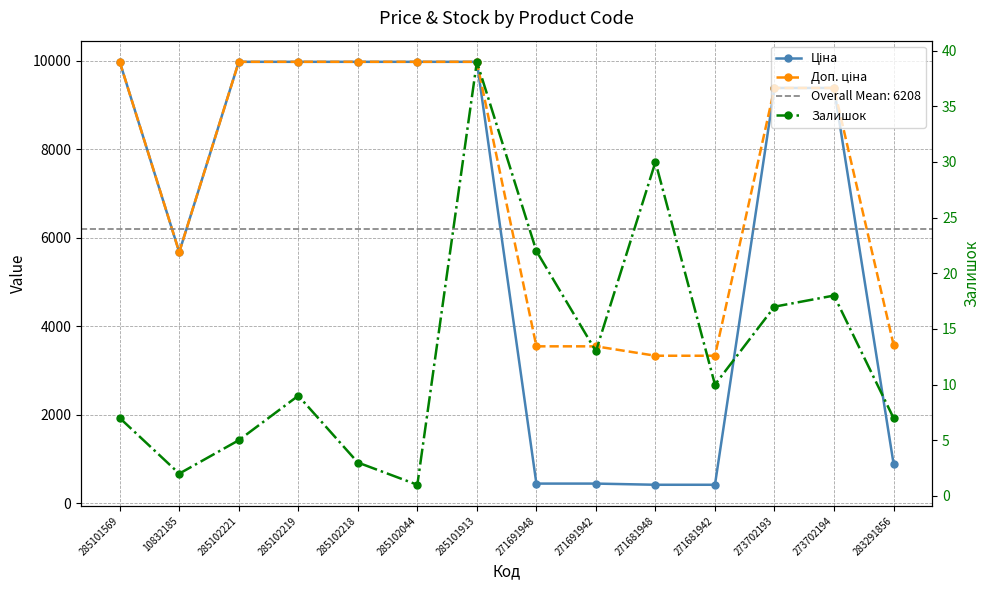

What is the total value across all series at 273702193?

18784.9